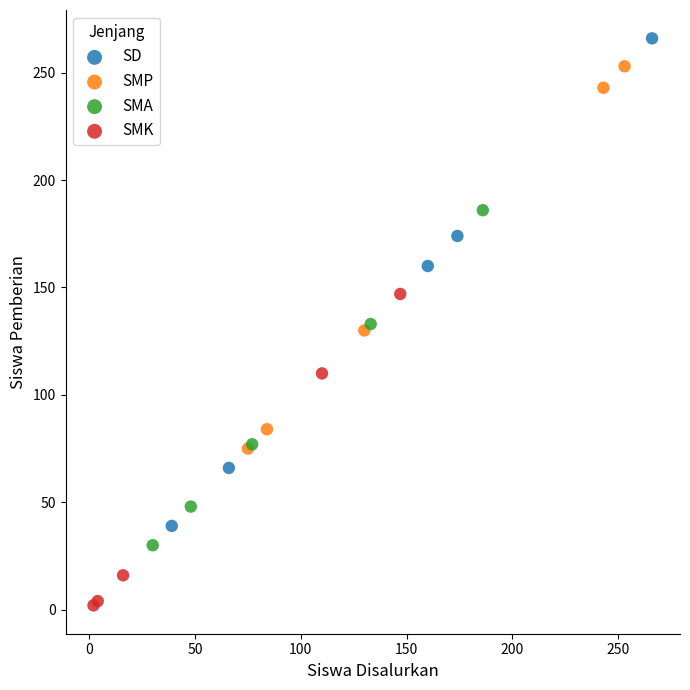

Which series reaches the minimum Y coordinate?

SMK